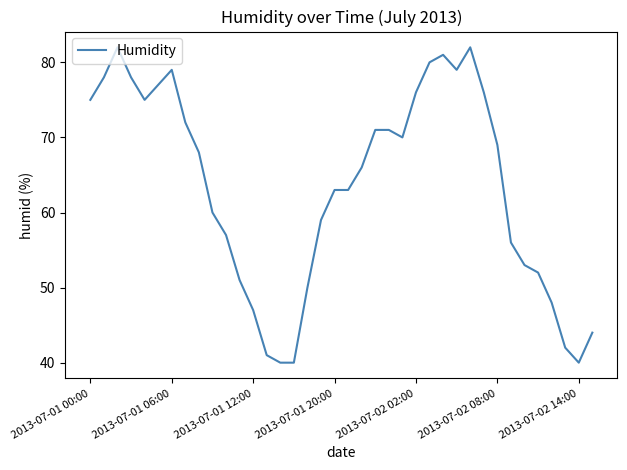

What is the greatest value displayed?

82